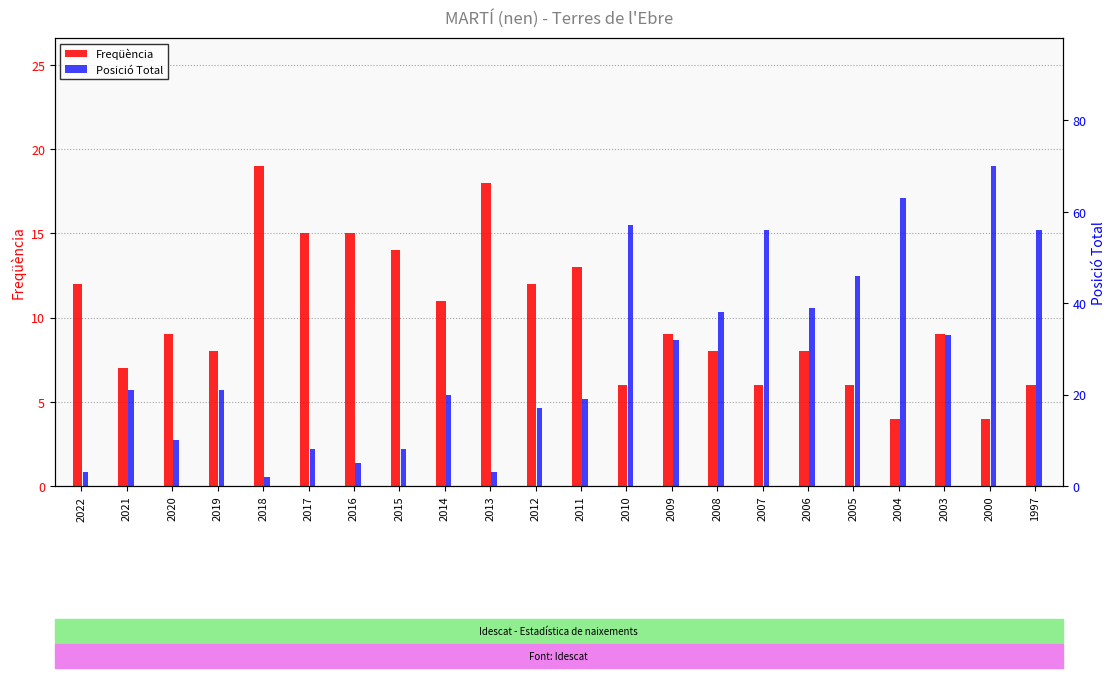

Reading left to right, list all the values displayed in this chart.

Freqüència: 12	7	9	8	19	15	15	14	11	18	12	13	6	9	8	6	8	6	4	9	4	6
Posició Total: 3	21	10	21	2	8	5	8	20	3	17	19	57	32	38	56	39	46	63	33	70	56